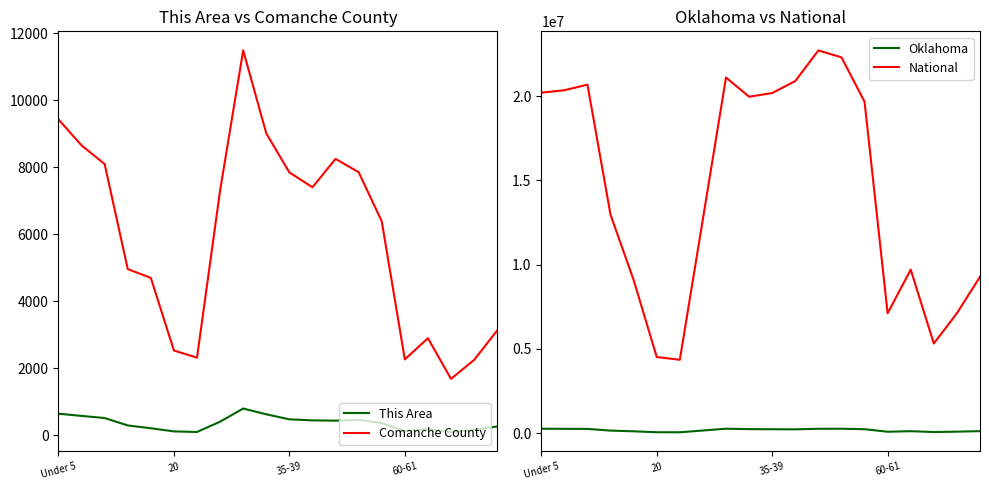

Is the value of National at 12 greater than the value of This Area at 60-61?

Yes